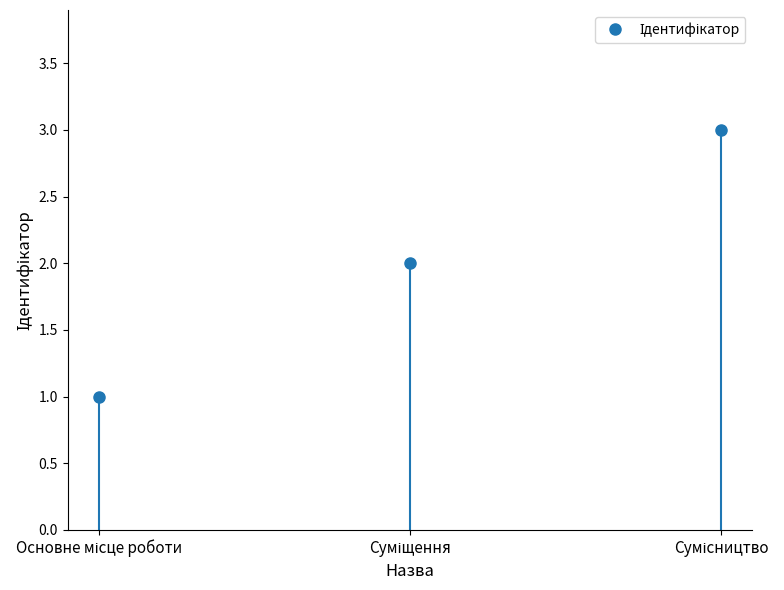

At which category does the chart reach its minimum across all series?

Основне місце роботи